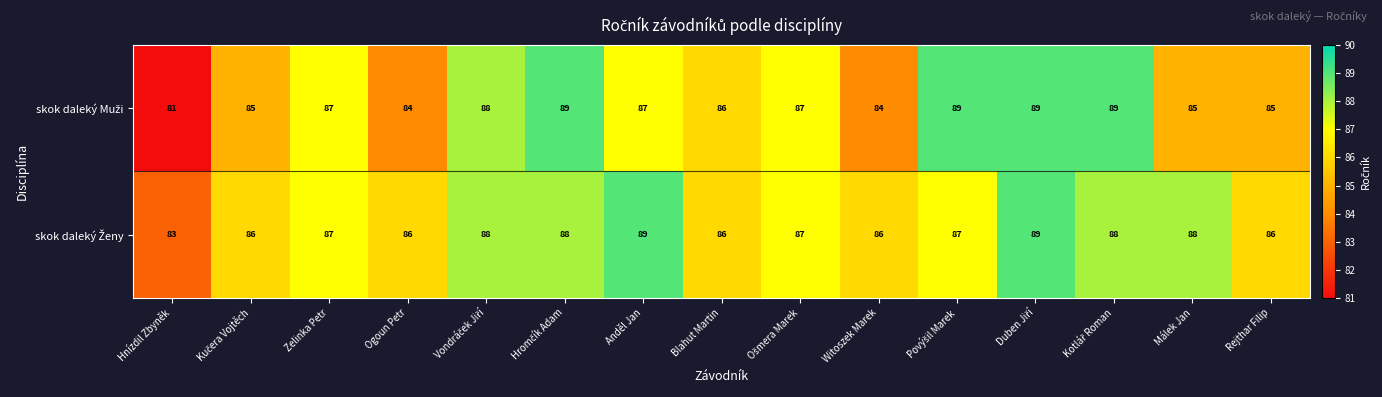

What is the minimum value shown in the chart?

81